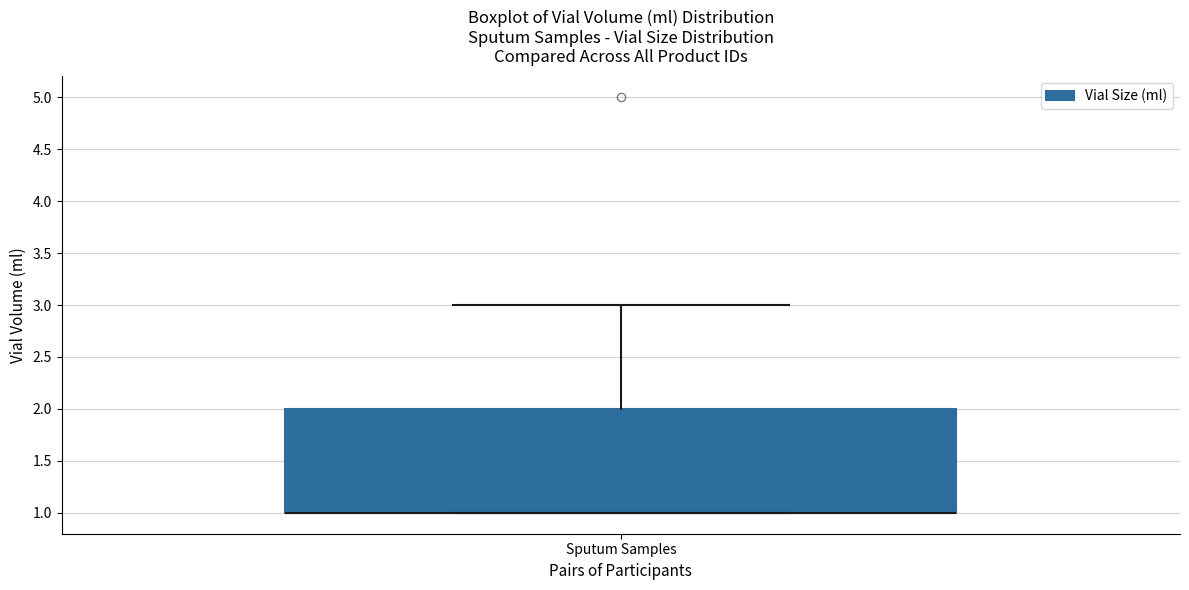

Where does the upper whisker of the box for Sputum Samples end on the y-axis? The values are not printed on the chart, so give them approximately, as read against the axis.

3